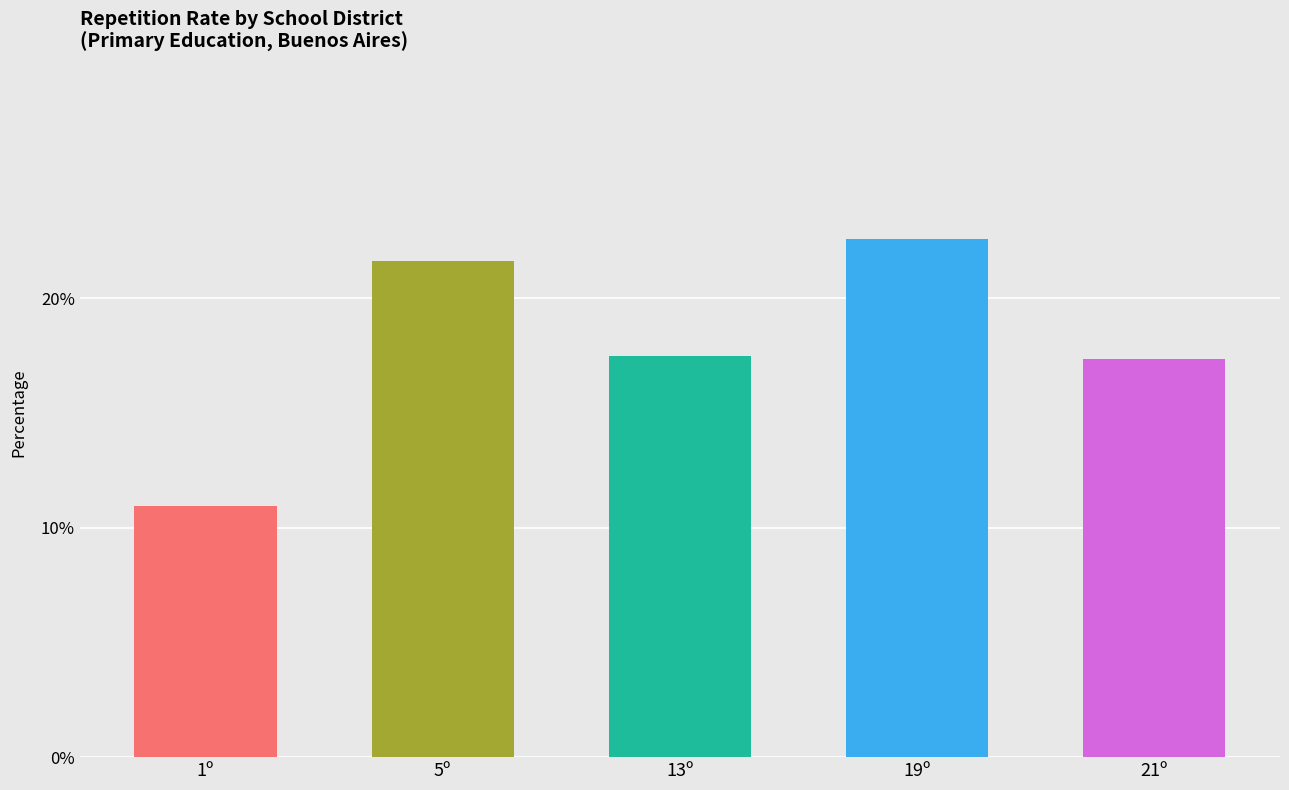

Is it true that the value at 7º is 4.3?

False